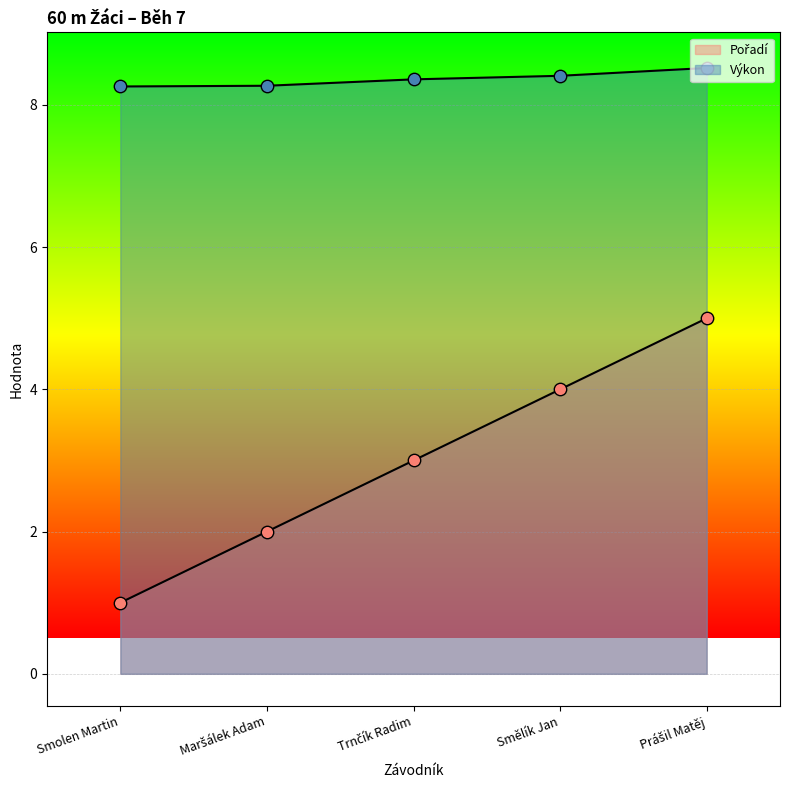

What is the total value across all series at Smolen Martin?

9.3